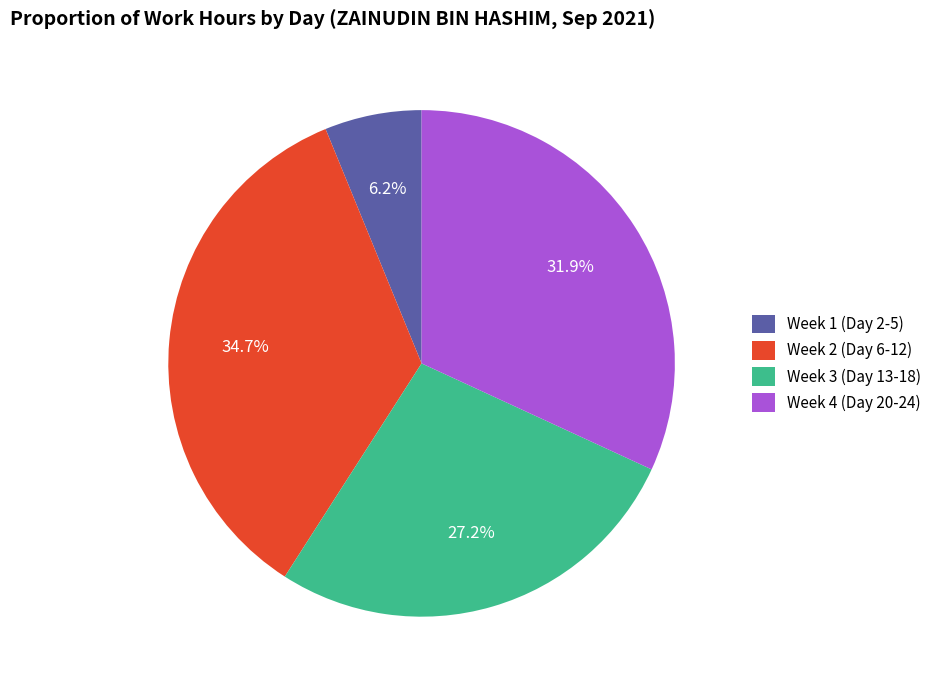

What is the ratio of the value at Week 2 (Day 6-12) to the value at Week 1 (Day 2-5)?

5.6